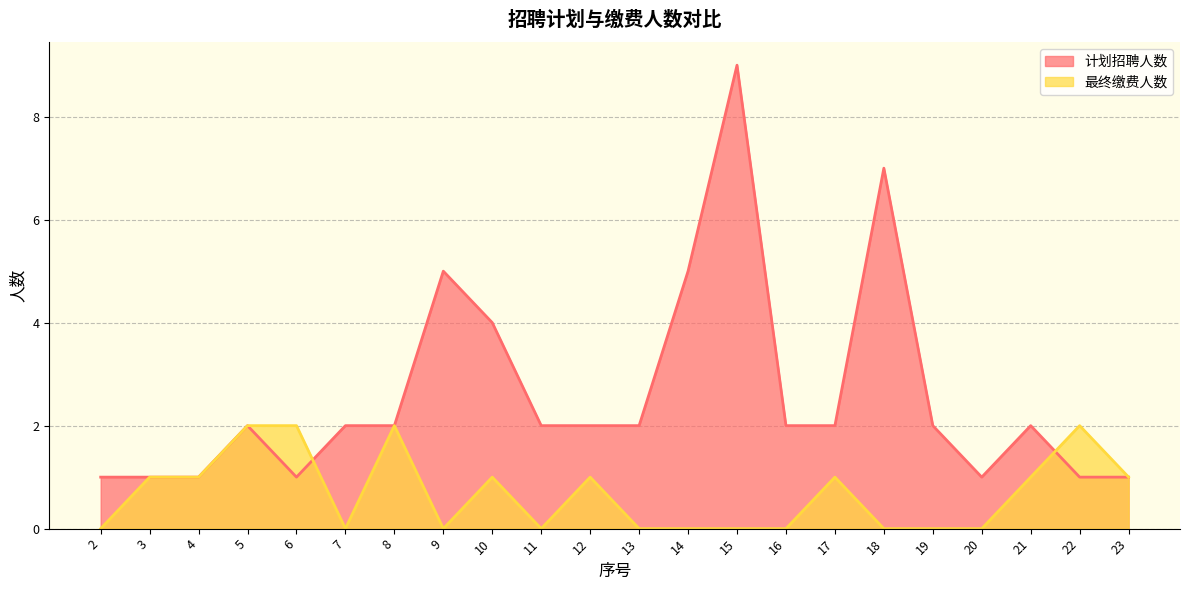

What is the value of the 最终缴费人数 (line) point at the 7th from the left?

2